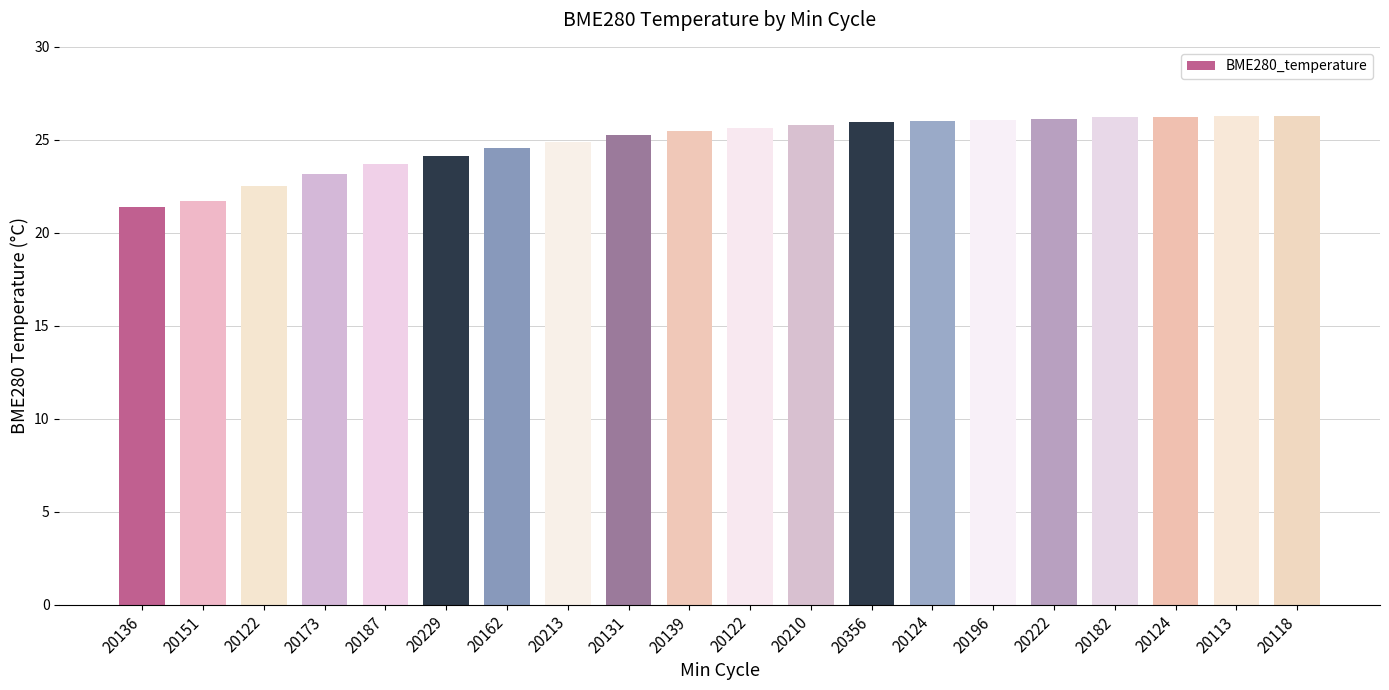

How many distinct data groups are displayed?

1